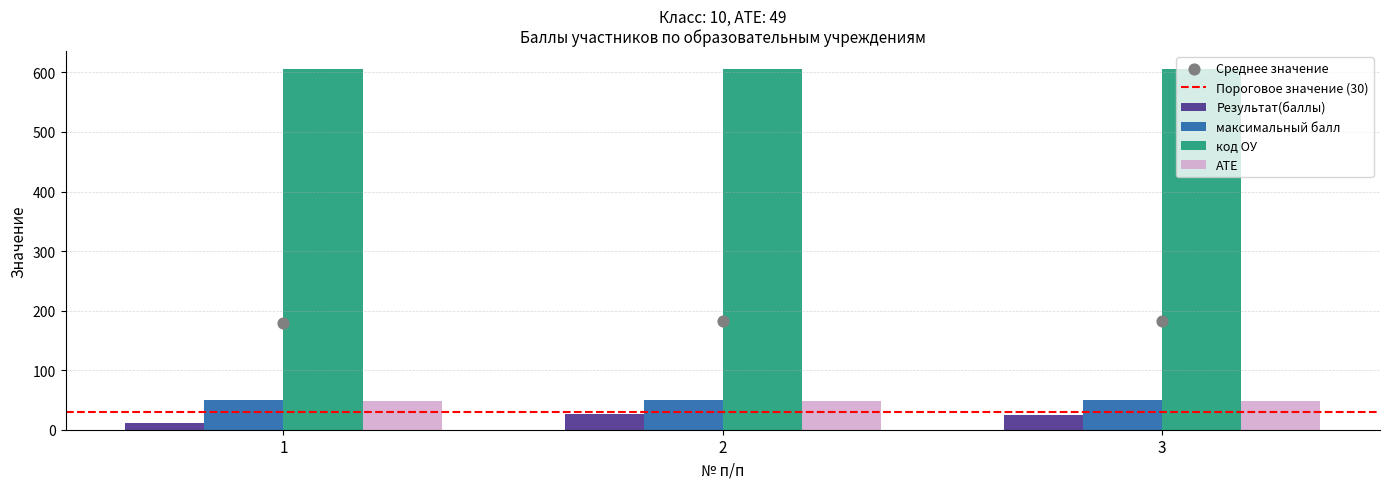

The value of АТЕ at 1 is 69. True or false?

False